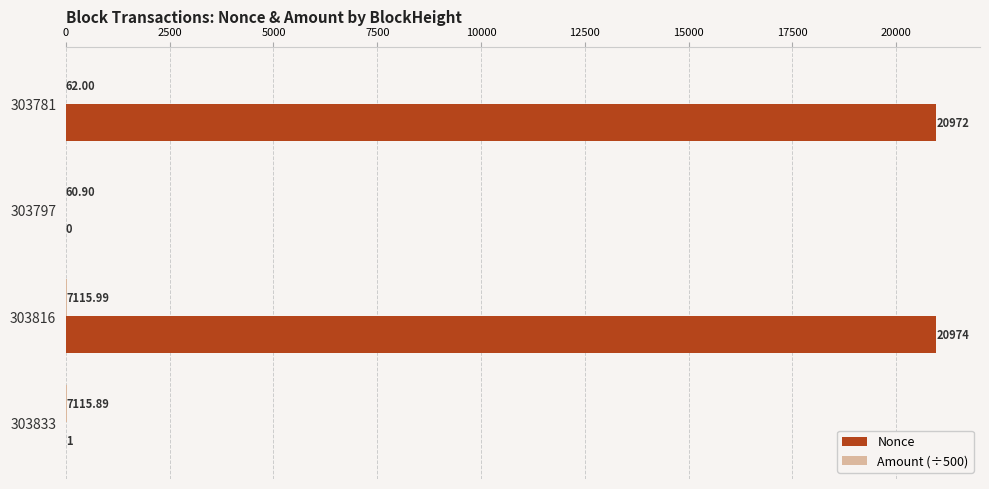

Between 303797 and 303816, which series saw the biggest shift?

Nonce